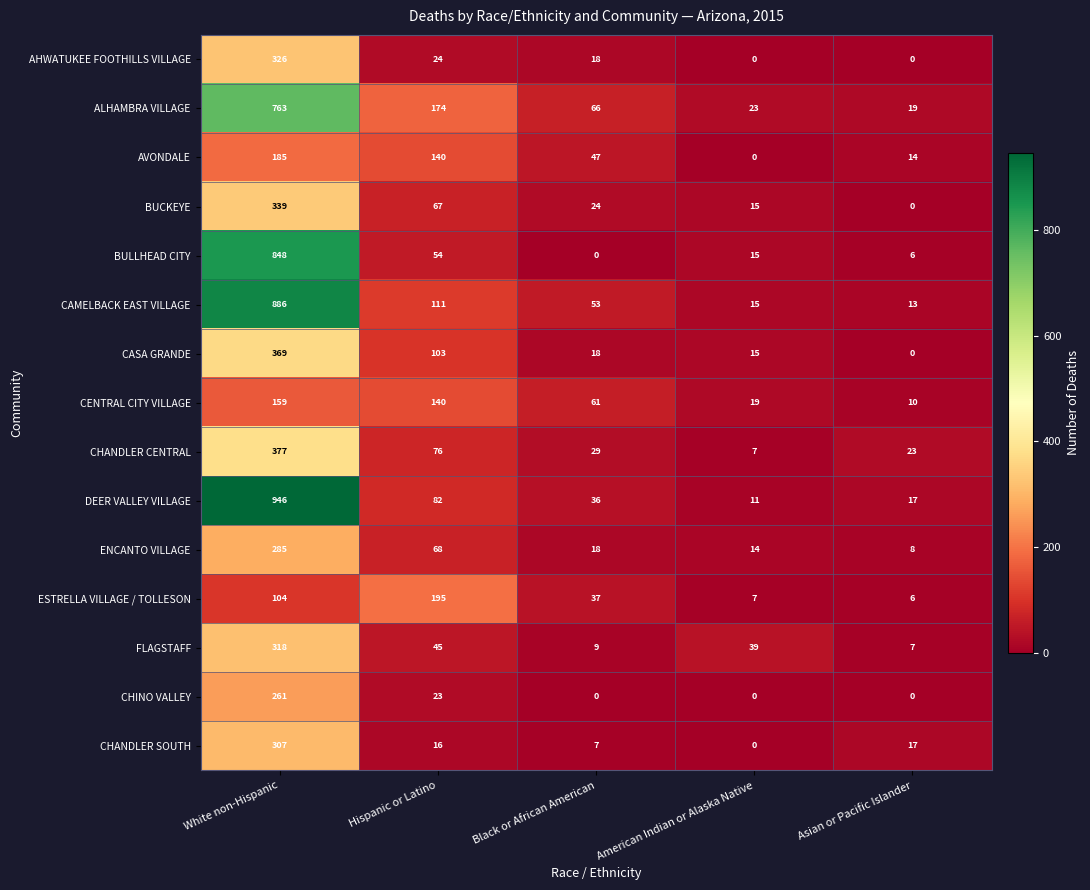

Is it true that FLAGSTAFF equals 39 at American Indian or Alaska Native?

True